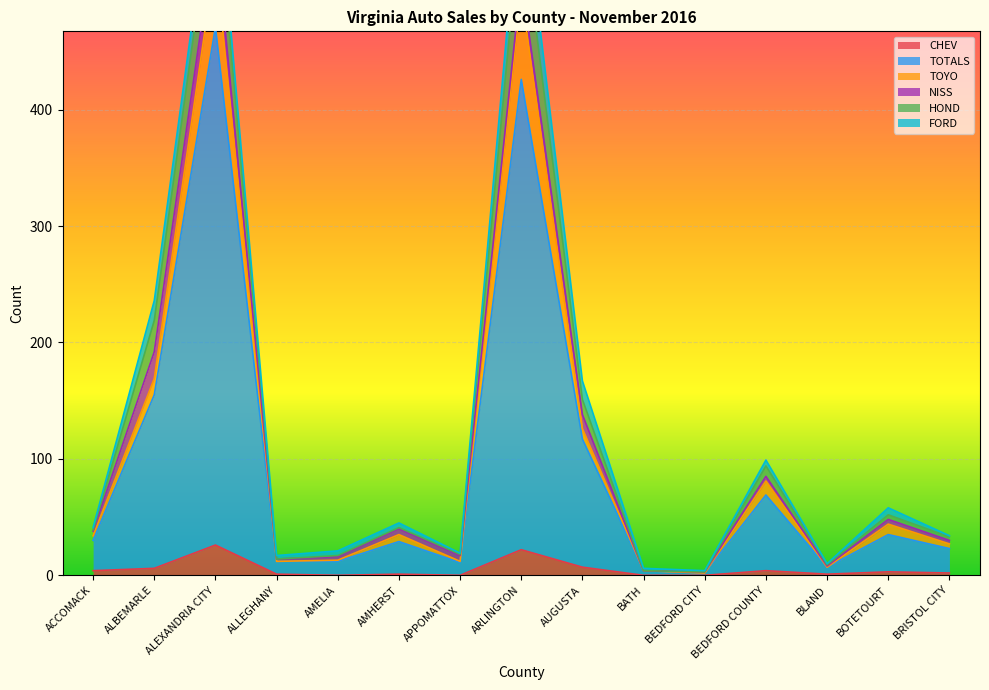

The value of TOTALS at BEDFORD COUNTY is 111. True or false?

False